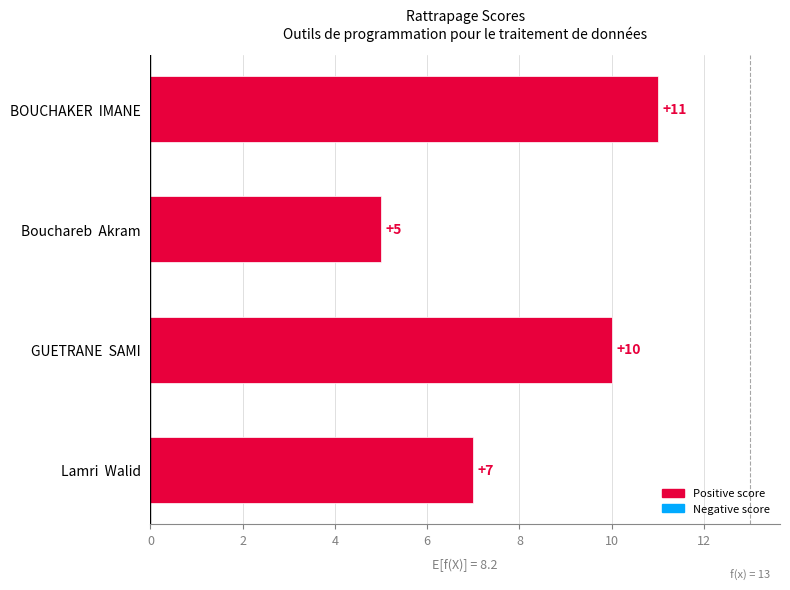

Rank the categories by value from highest to lowest.

BOUCHAKER  IMANE, GUETRANE  SAMI, Lamri  Walid, Bouchareb  Akram